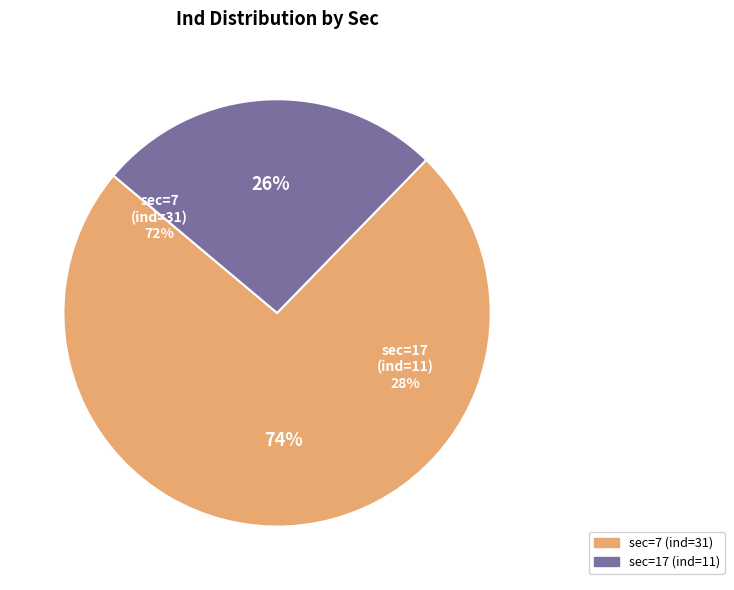

Rank the categories by value from lowest to highest.

17, 7